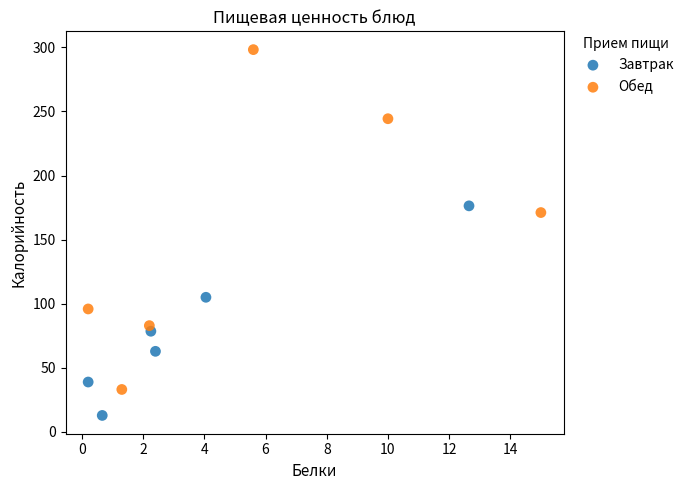

Which series contains the lowest Y value?

Завтрак